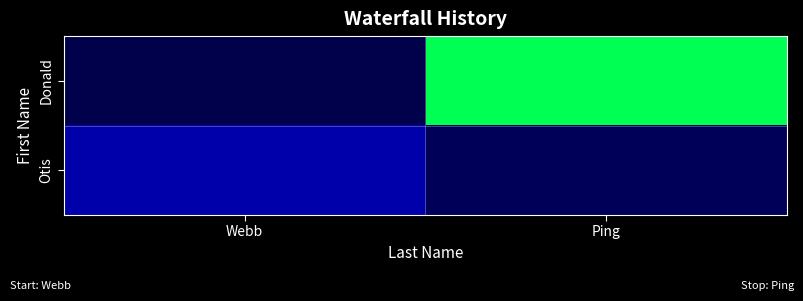

At Webb, list the series in order from smallest to largest.

Donald, Otis